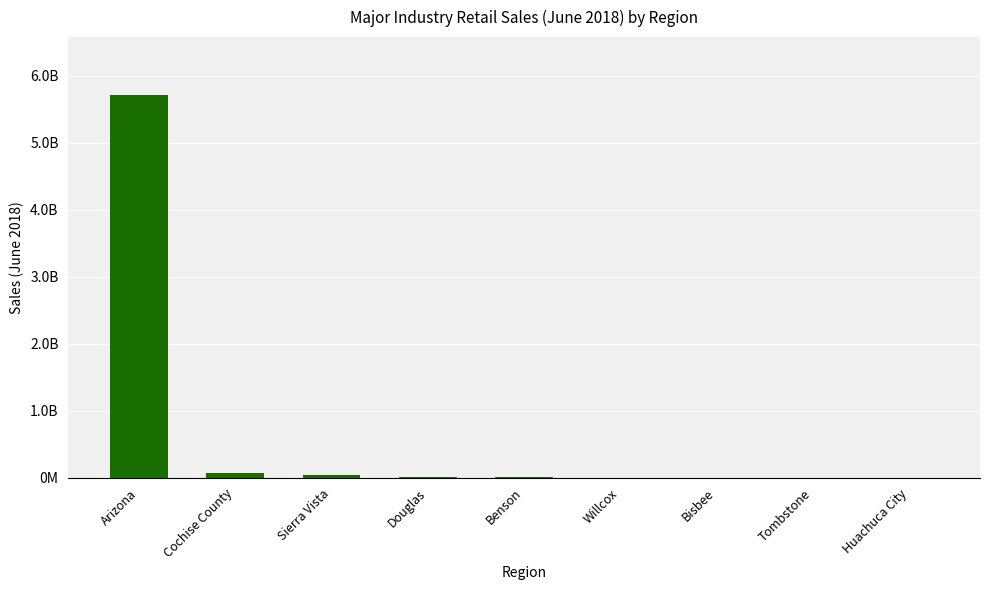

What is the value of the 7th bar from the left?

1991550.0